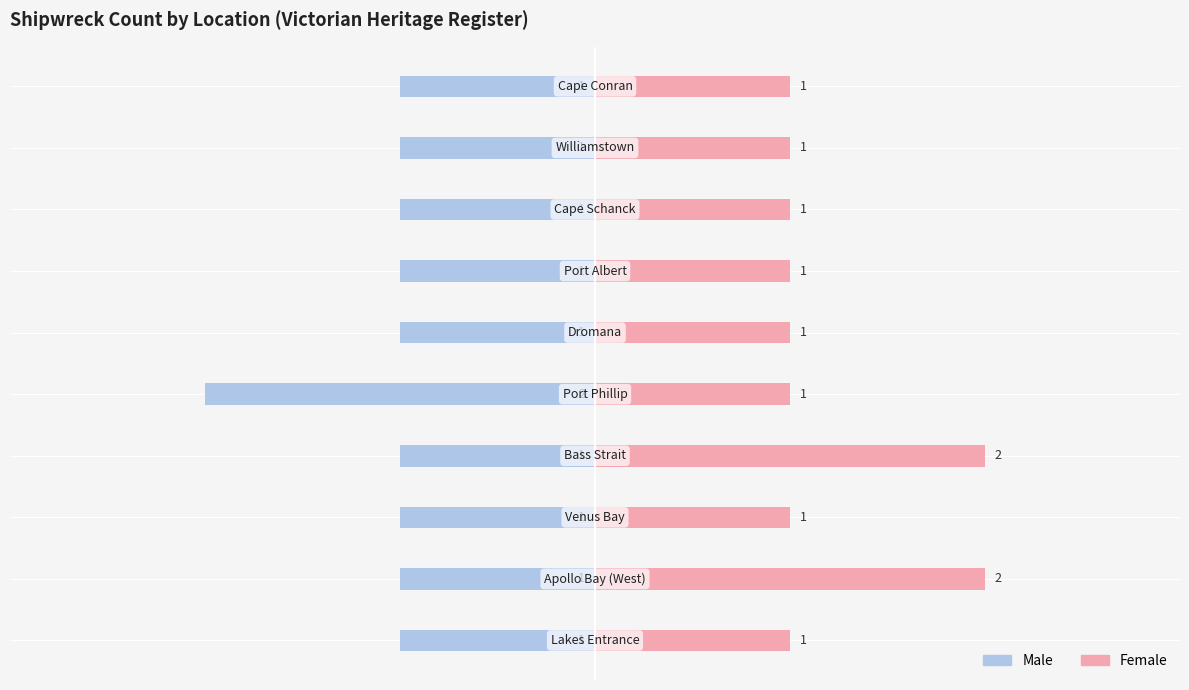

What is the minimum value for Male?

-2